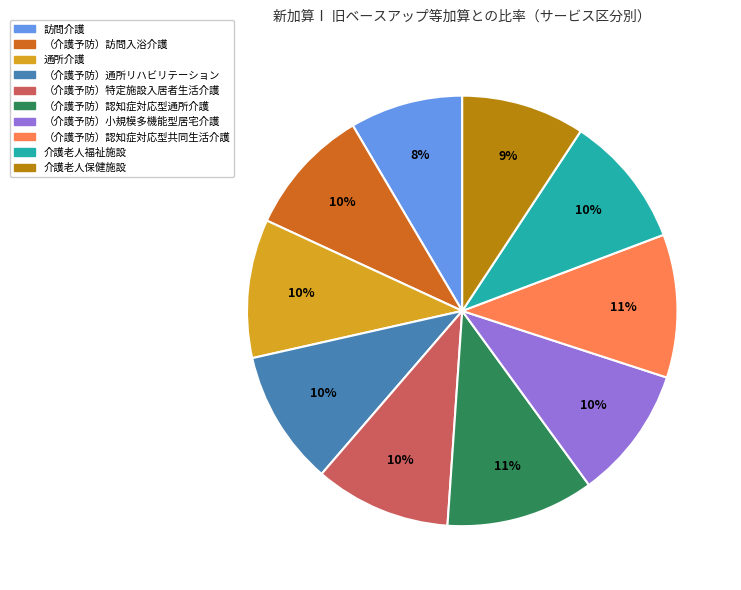

Which category has the smallest portion of the pie?

訪問介護